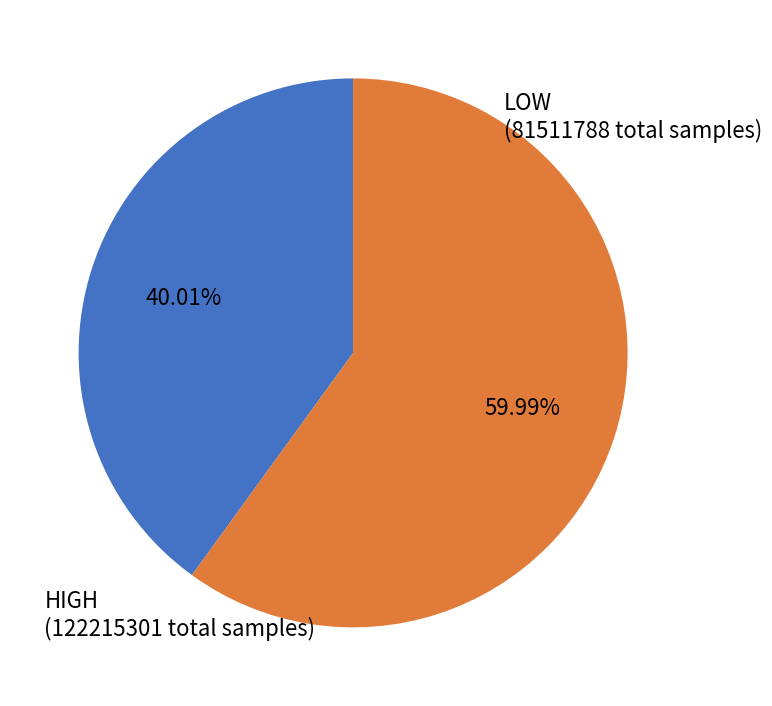

Is there a majority slice in this chart?

Yes